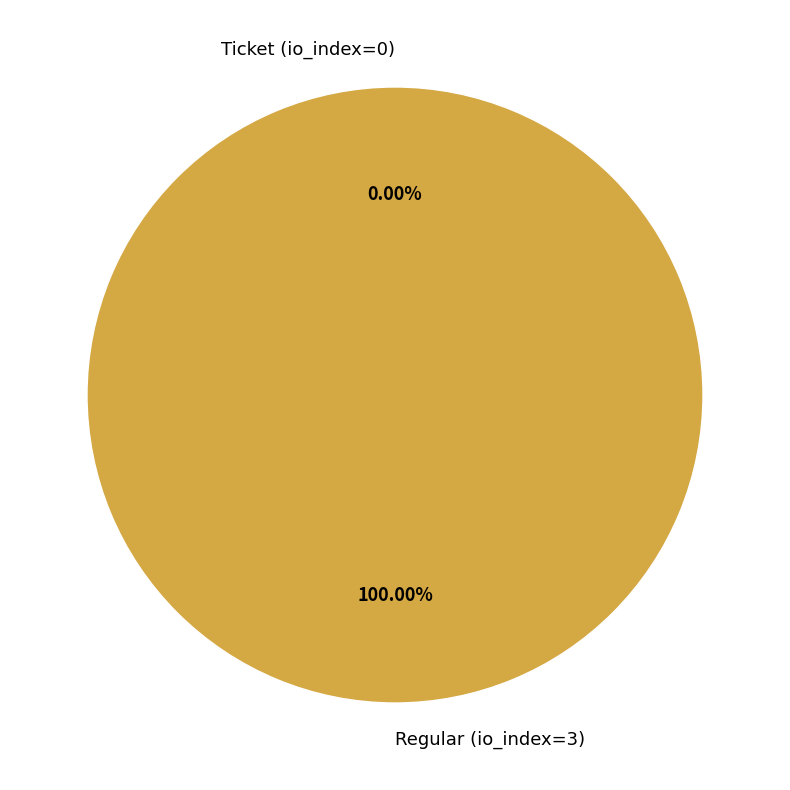

Is it true that Regular (io_index=3) is 99% of the pie?

False